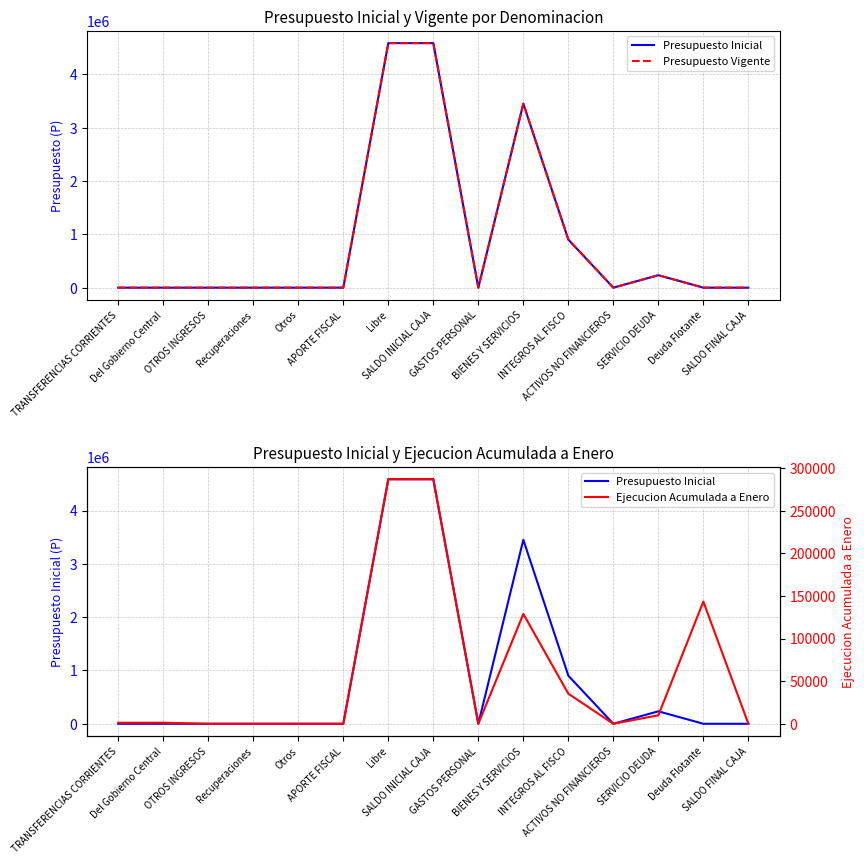

What is the maximum value shown in the chart?

4586845